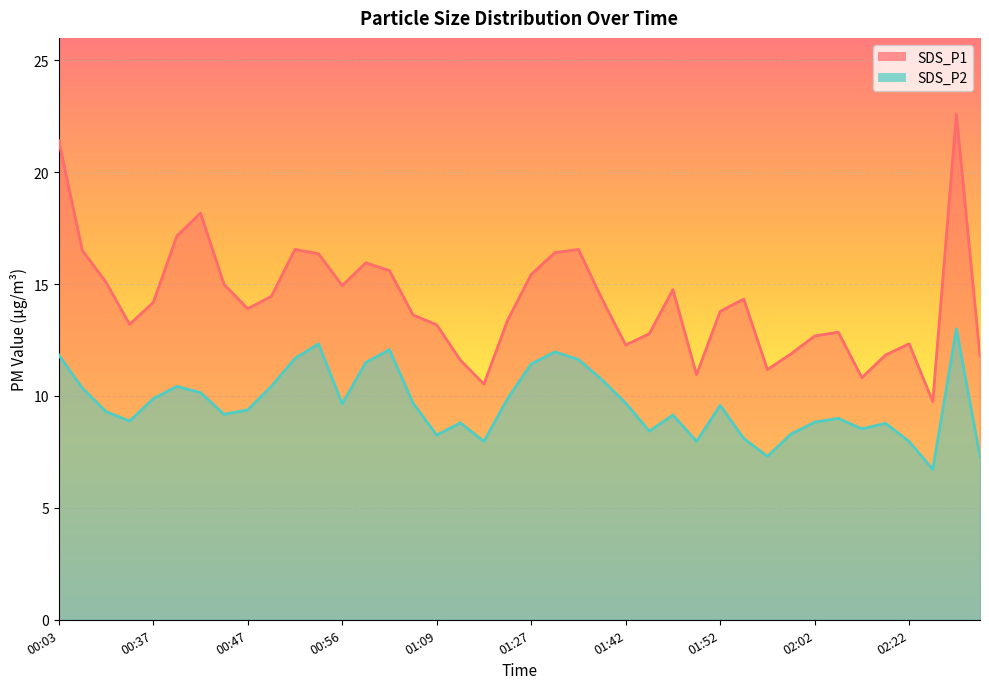

The value of SDS_P1 at 00:59 is 27.8. True or false?

False